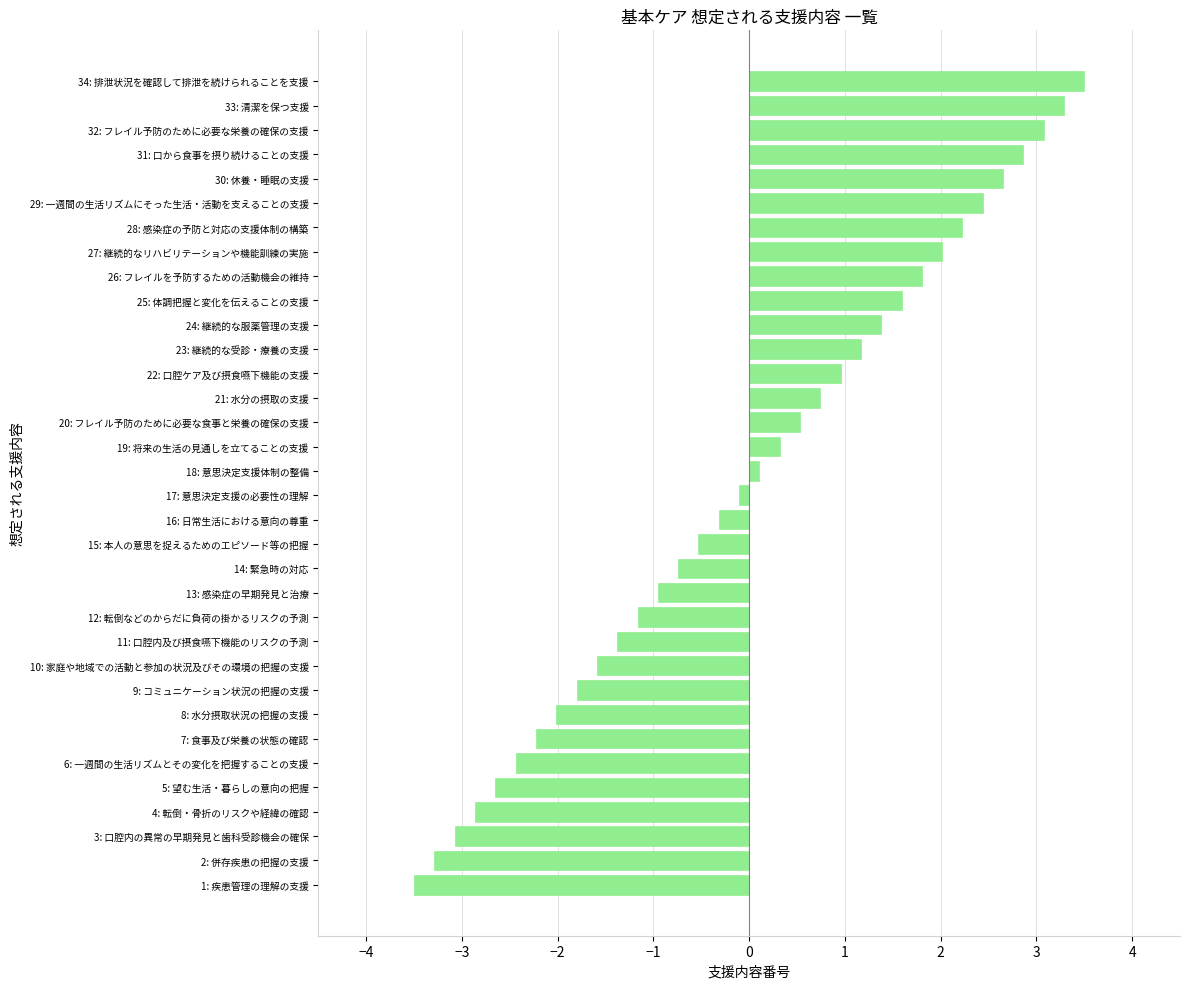

How many values are above zero?

17